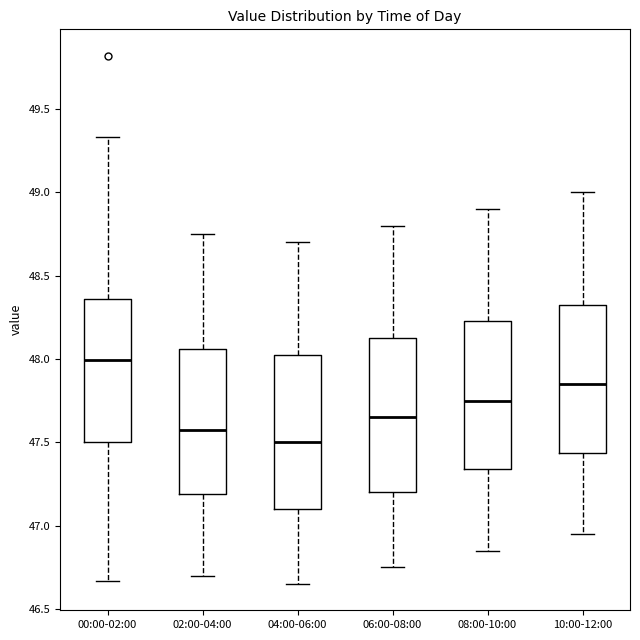

Which box's median line is the lowest?

04:00-06:00